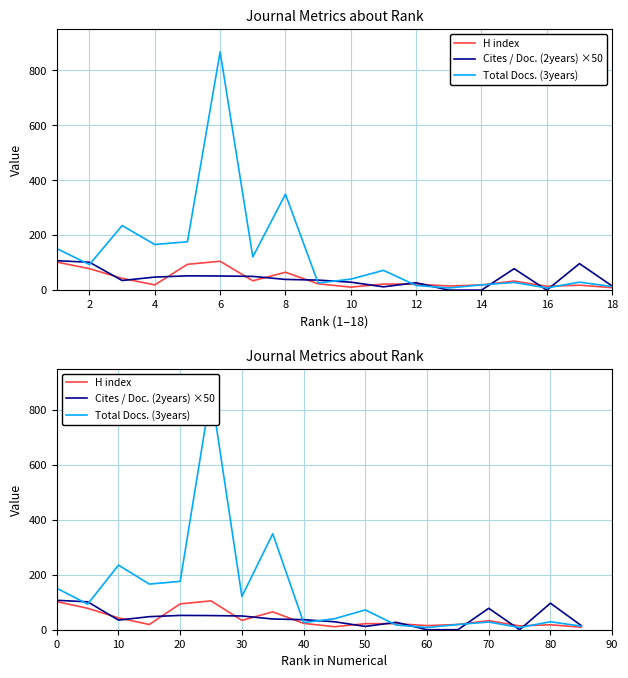

After their last crossing, which series has the higher values: Cites / Doc. (2years) ×50 or Total Docs. (3years)?

Cites / Doc. (2years) ×50